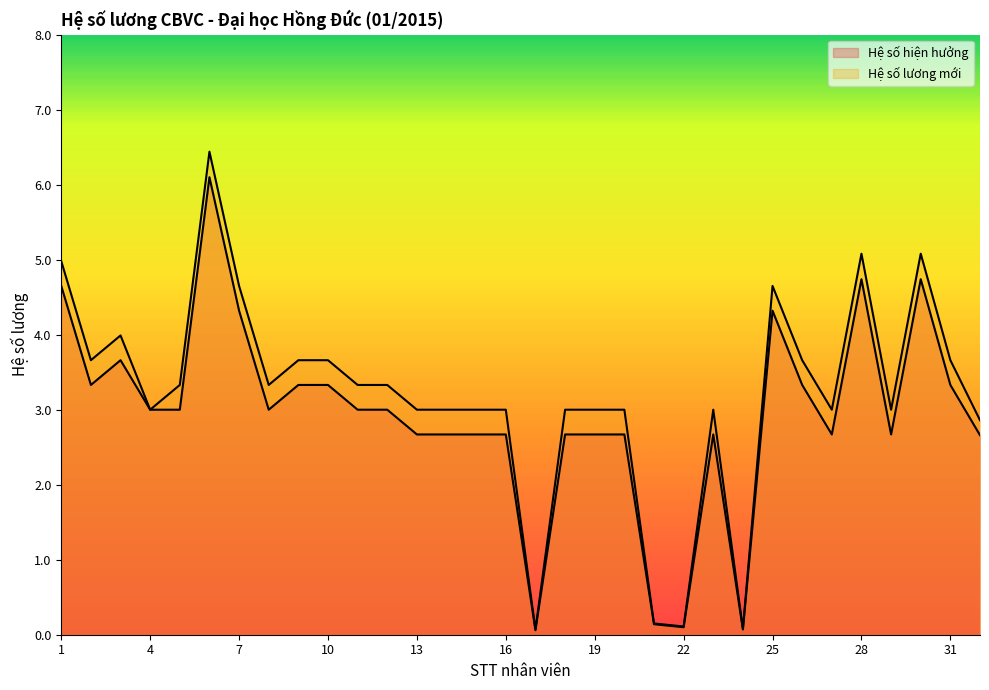

Is it true that Hệ số lương mới equals 0.1 at 17?

True